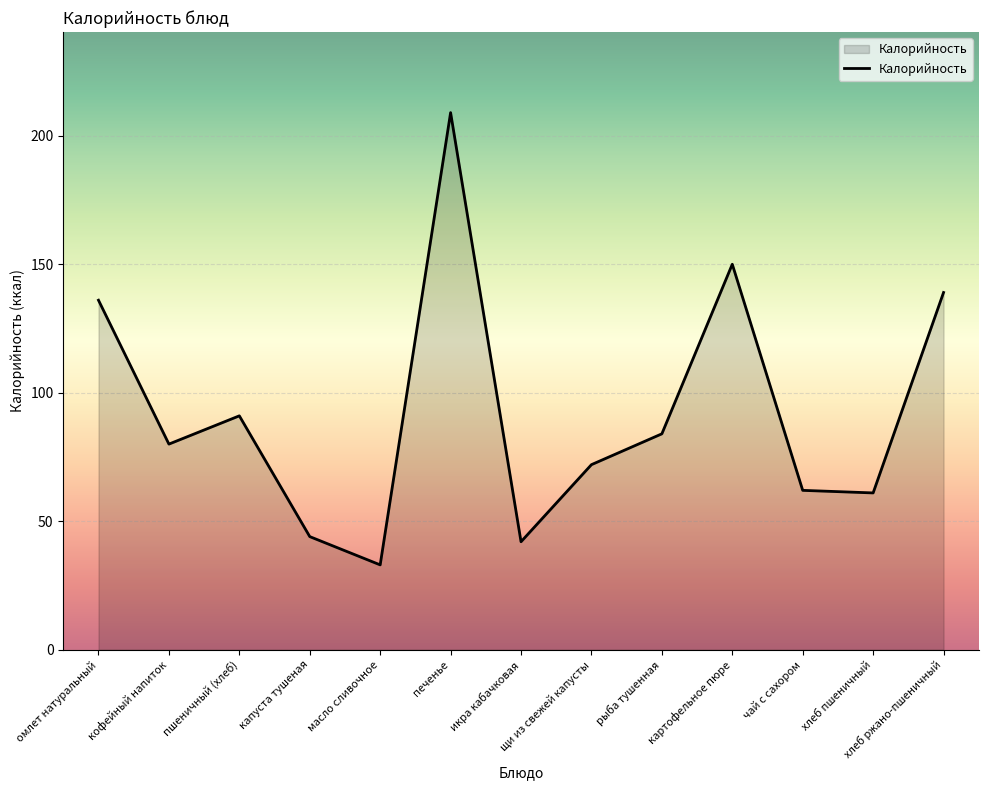

At which category does the chart reach its peak across all series?

печенье